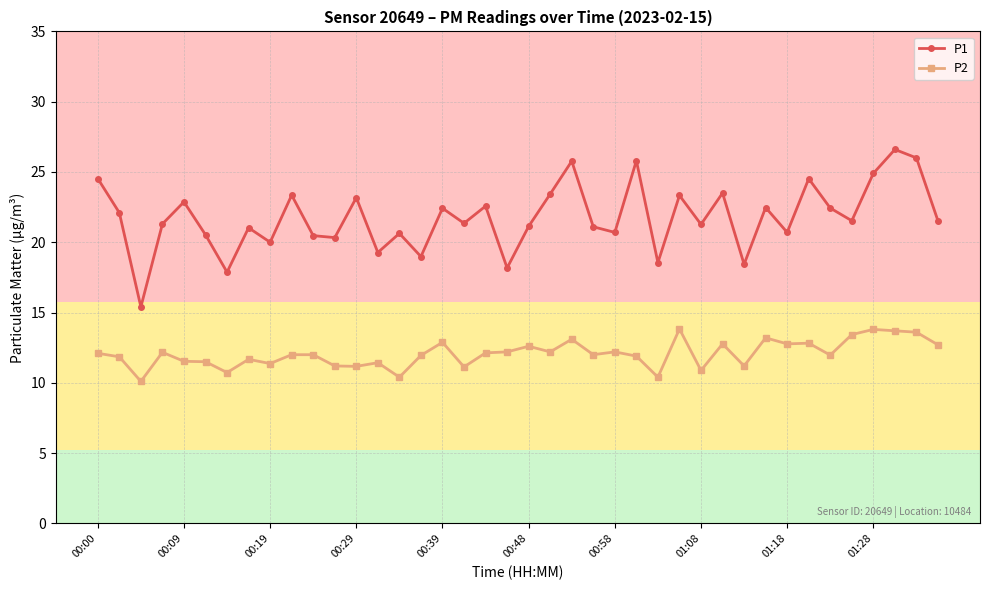

Which series has the largest total across all categories?

P1